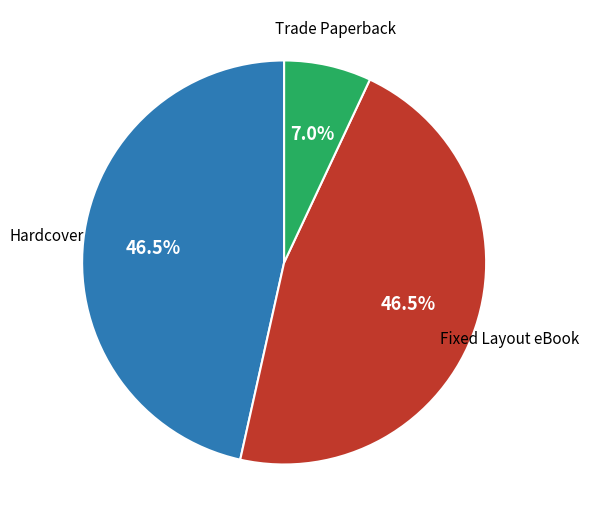

What is the smallest slice in the pie chart?

Trade Paperback